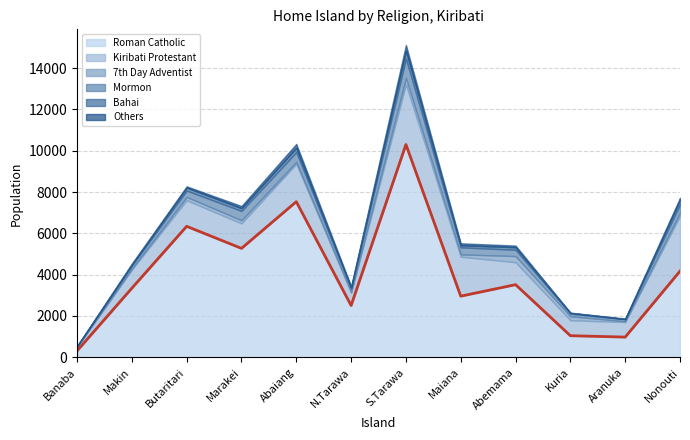

What is the value of the Bahai point at the 5th from the left?

209